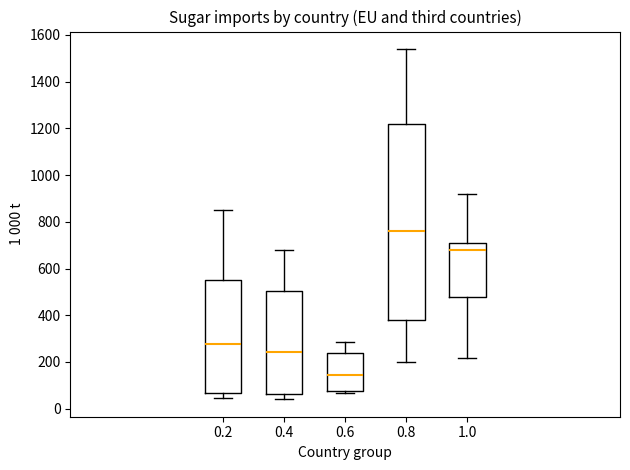

Where does the median line of the box at x = 0.8 sit on the y-axis? The values are not printed on the chart, so give them approximately, as read against the axis.

760